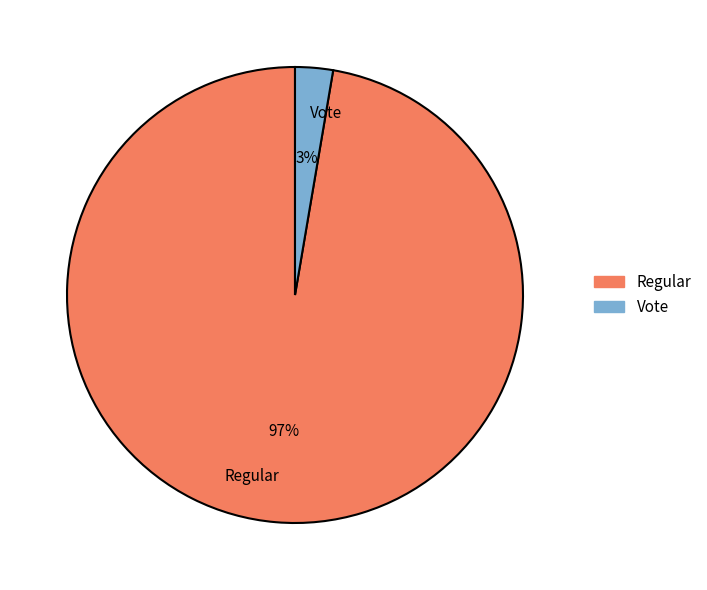

Is it true that Vote is 3% of the pie?

True